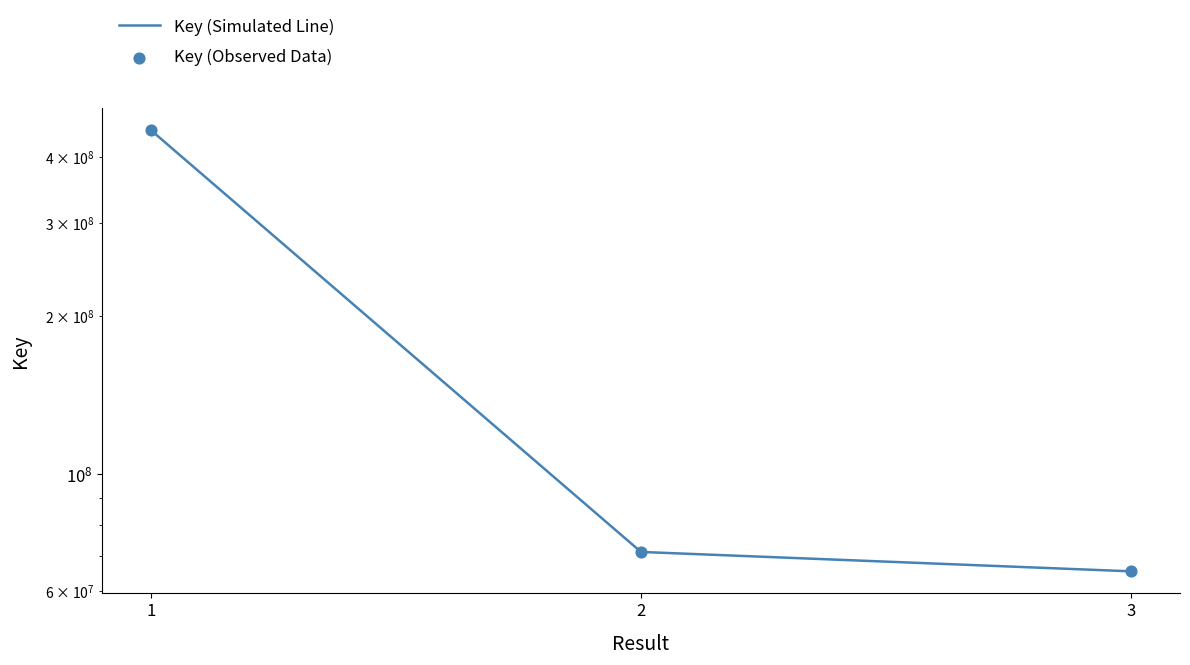

At which category is the sum across all series the highest?

1